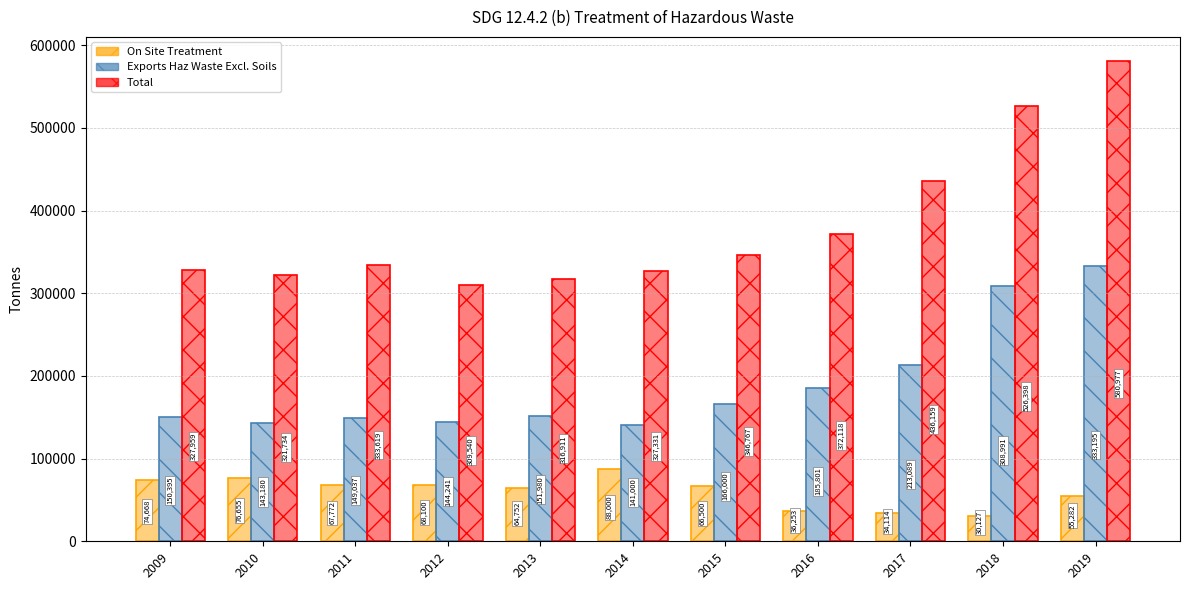

How many distinct data groups are displayed?

6